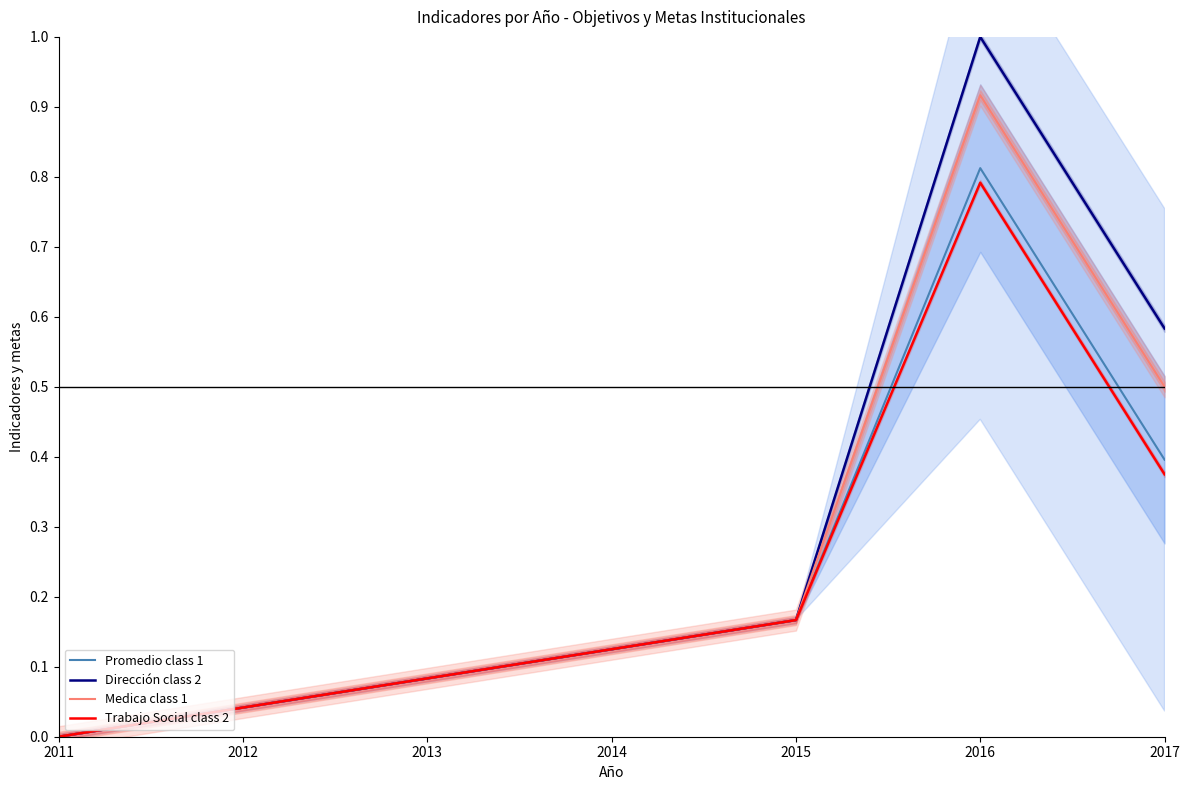

True or false: Trabajo Social class 2 and Promedio class 1 intersect in this chart.

False